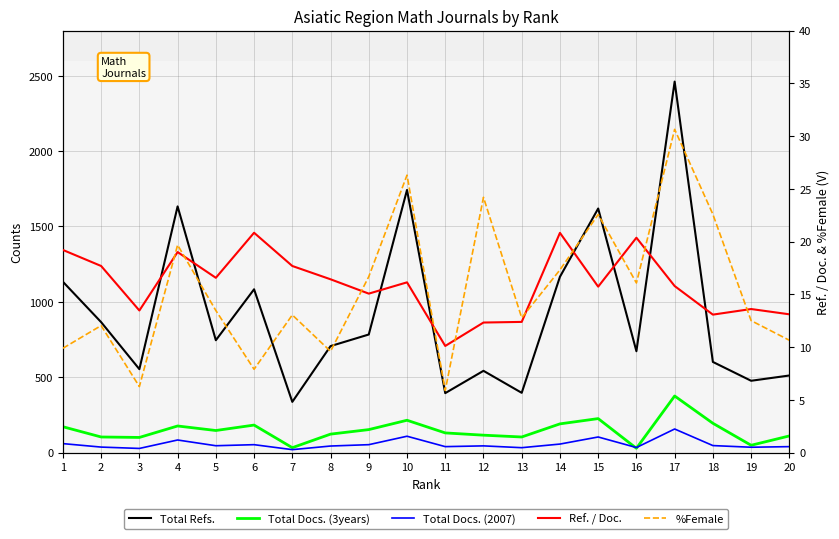

Reading right to left, transcribe all the data shown in this chart.

Total Refs.: 511.0	476.0	601.0	2461.0	672.0	1619.0	1166.0	396.0	542.0	394.0	1742.0	783.0	706.0	336.0	1083.0	745.0	1633.0	553.0	865.0	1133.0
Total Docs. (3years): 110.0	48.0	194.0	375.0	28.0	225.0	190.0	103.0	115.0	130.0	214.0	152.0	122.0	32.0	182.0	146.0	176.0	100.0	103.0	171.0
Total Docs. (2007): 39.0	35.0	46.0	156.0	33.0	103.0	56.0	32.0	44.0	39.0	108.0	52.0	43.0	19.0	52.0	45.0	83.0	27.0	36.0	59.0
Ref. / Doc.: 13.1	13.6	13.1	15.8	20.4	15.7	20.8	12.4	12.3	10.1	16.1	15.1	16.4	17.7	20.8	16.6	19.0	13.5	17.7	19.2
%Female: 10.6	12.5	22.6	30.6	16.1	22.6	17.3	12.8	24.2	5.9	26.3	16.7	9.6	13.0	7.9	13.5	19.7	6.2	12.0	9.9